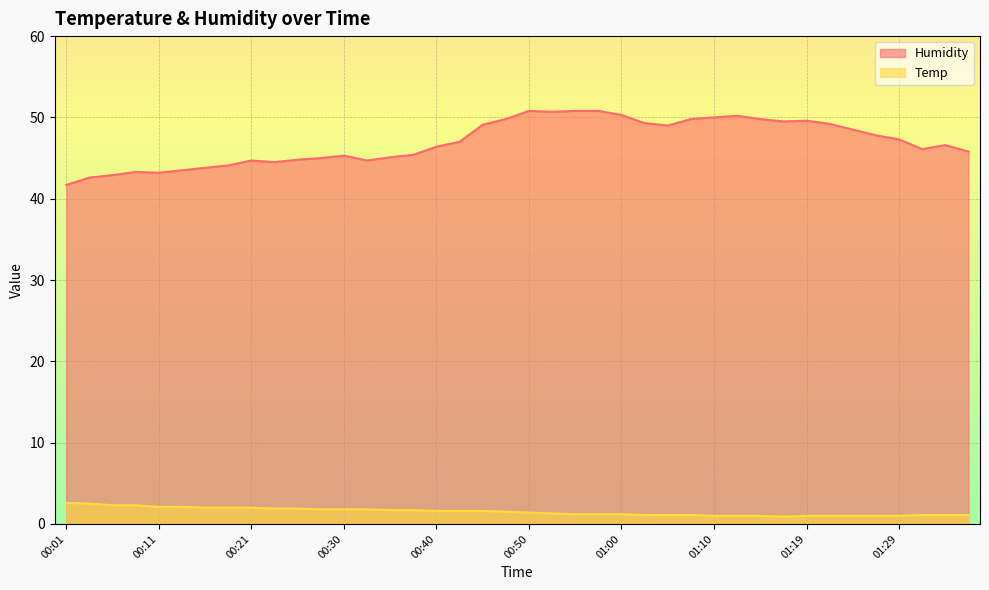

What position from the left is 01:00?

25